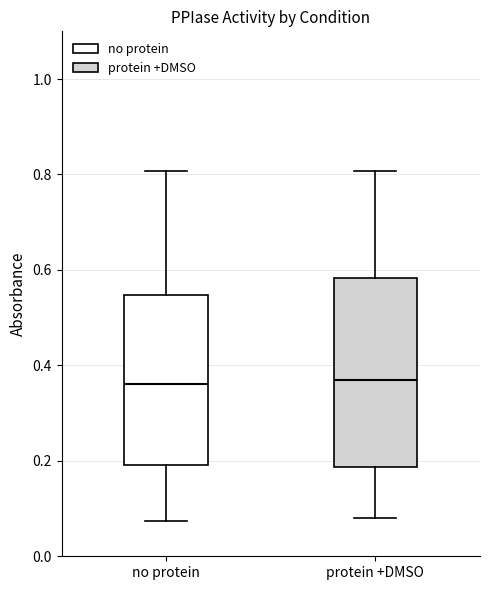

Reading left to right, transcribe this box plot: for each box, give where its median line is, the range the box spans, and where its two whiskers end, as read against the y-axis. The values are not printed on the chart, so give them approximately, as read against the axis.

no protein: median 0.36, box 0.20 to 0.54, whiskers 0.08 to 0.80
protein +DMSO: median 0.38, box 0.18 to 0.58, whiskers 0.08 to 0.80